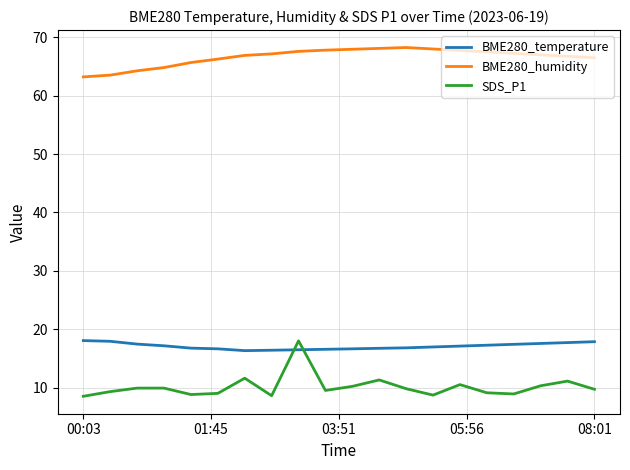

What is the difference between the maximum and minimum values in the BME280_temperature series?

1.7